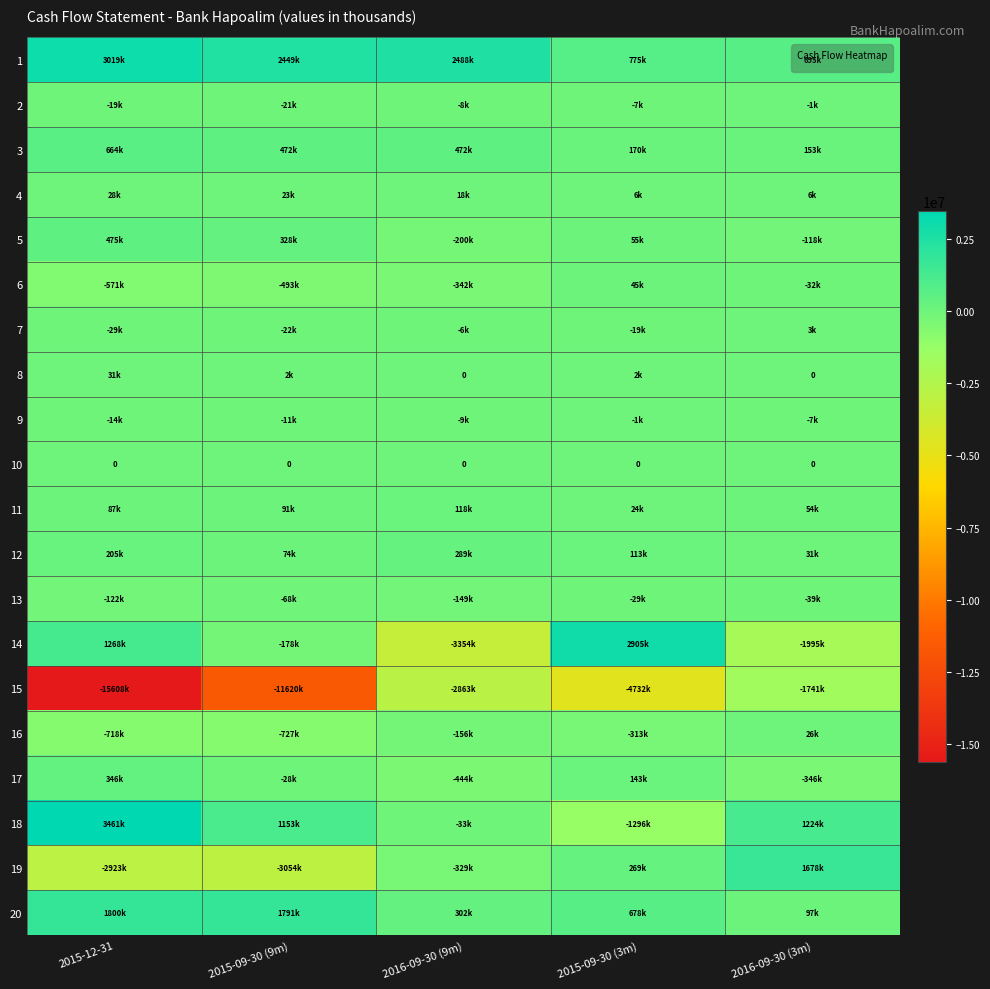

Is it true that 2 equals -12117 at 2015-09-30 (9m)?

False